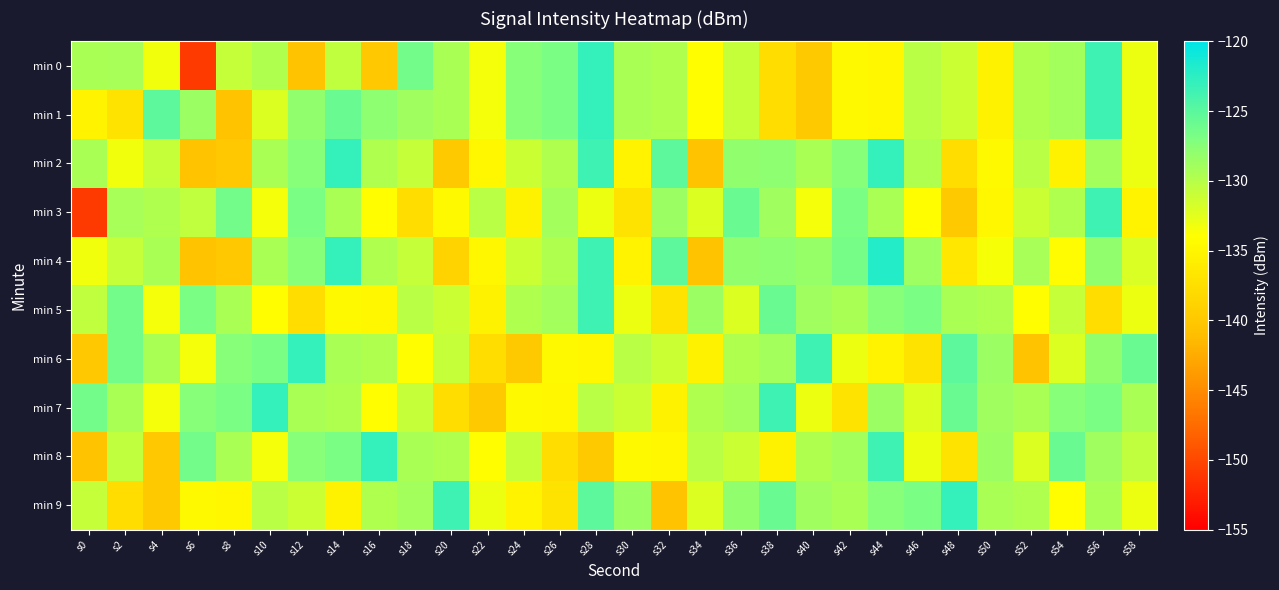

Which has a higher value, s4 or s22?

s4